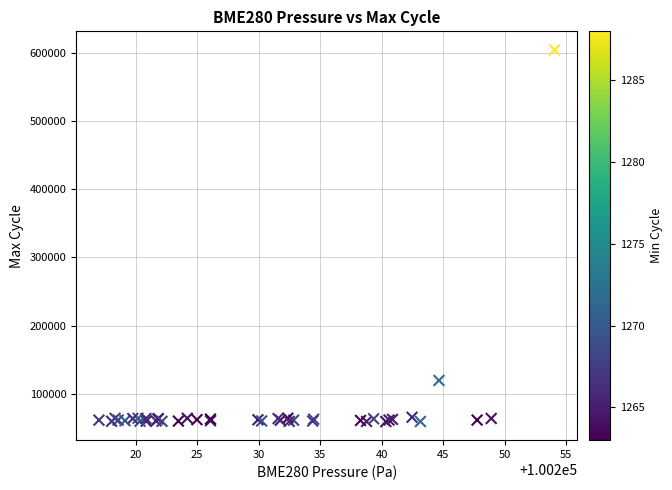

What Y value in the scatter plot is closest to 331717?

119552